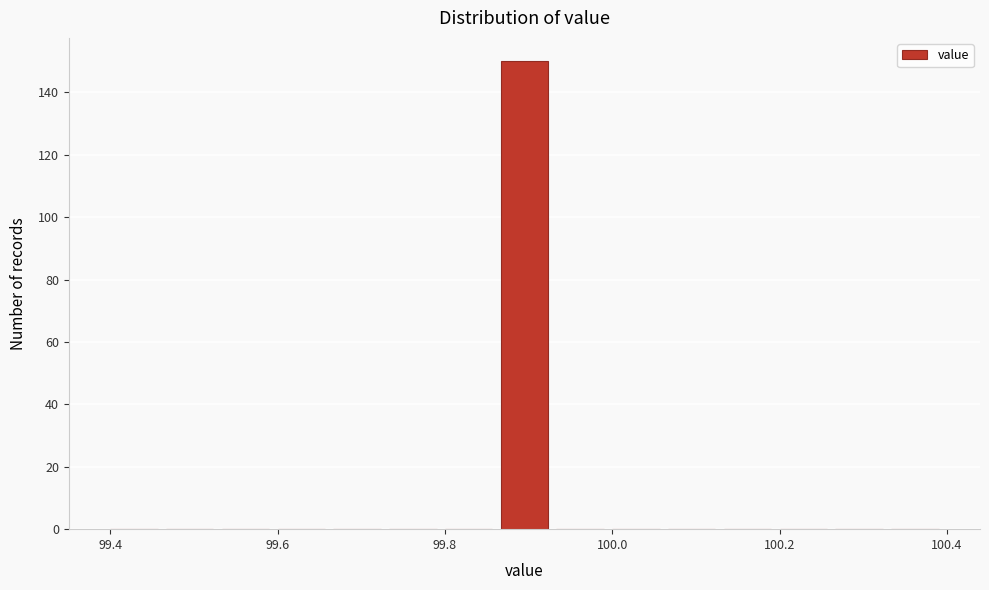

Around what value on the x-axis is the tallest bar? Give the approximate position of its centre, as read against the axis.

99.90